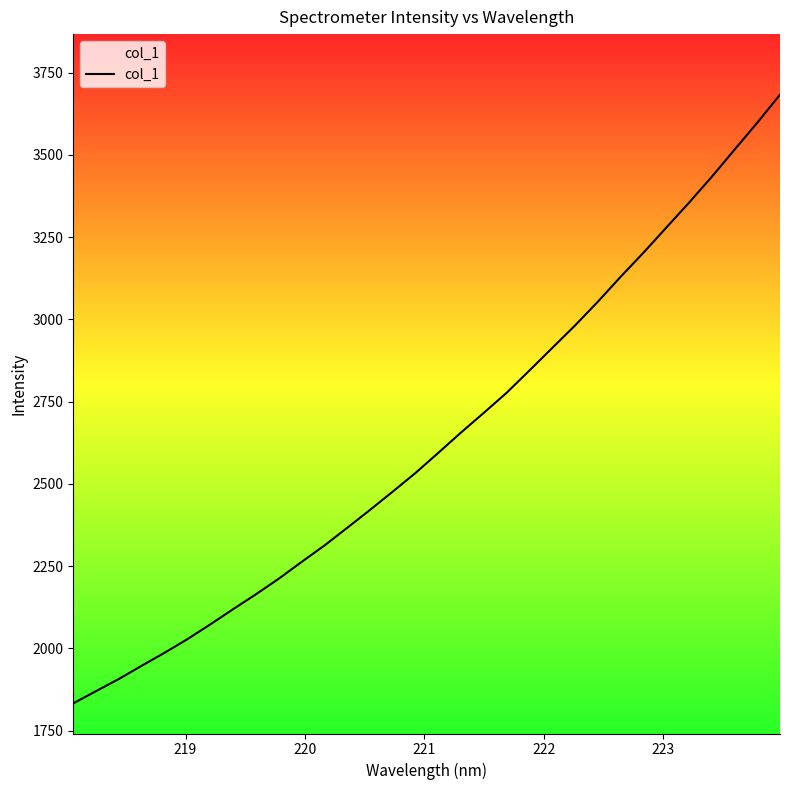

What is the greatest value displayed?

3683.3